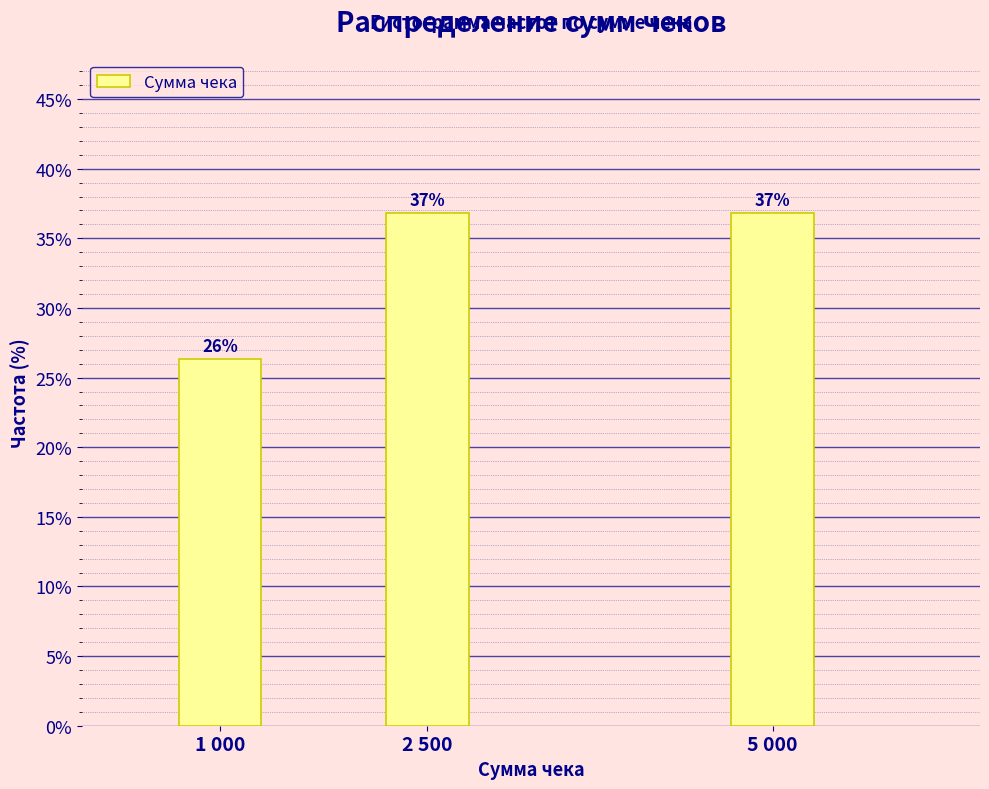

What is the ratio of the value at 2 500 to the value at 1 000?

1.4